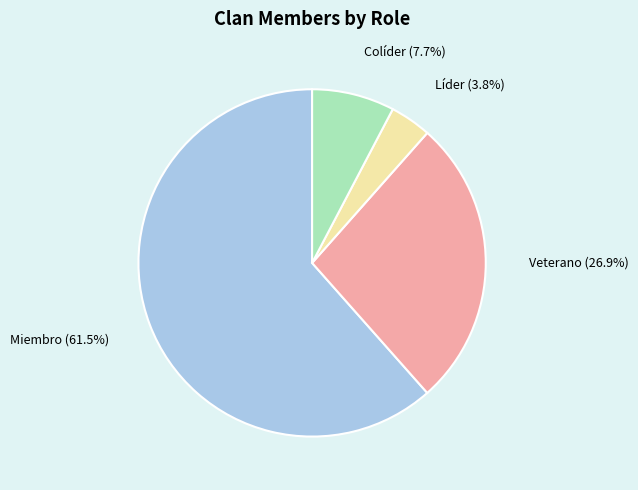

To the nearest percent, what is the difference between the Colíder and Veterano slice percentages?

19%